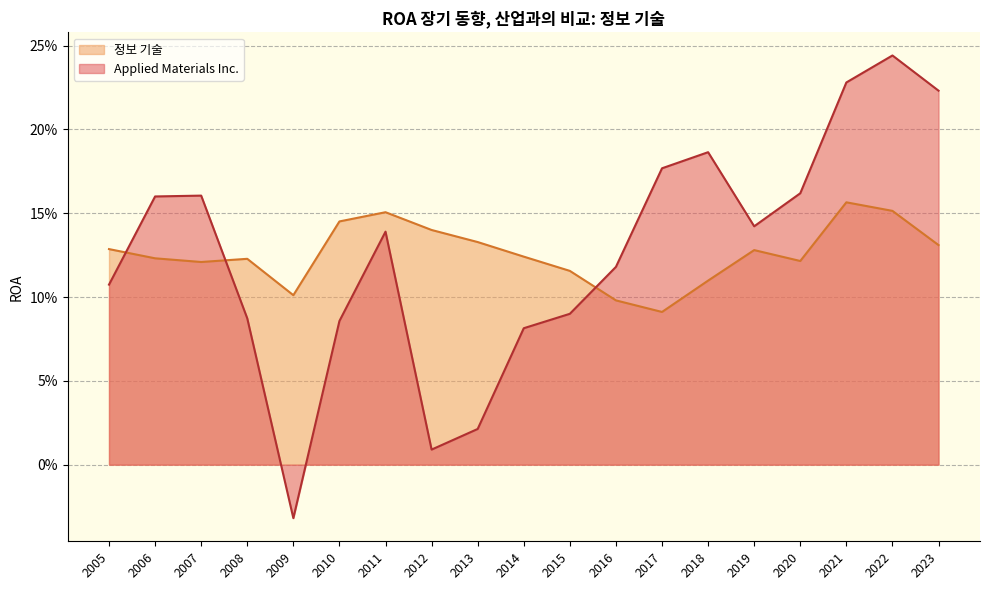

How many values in Applied Materials Inc. are below zero?

1